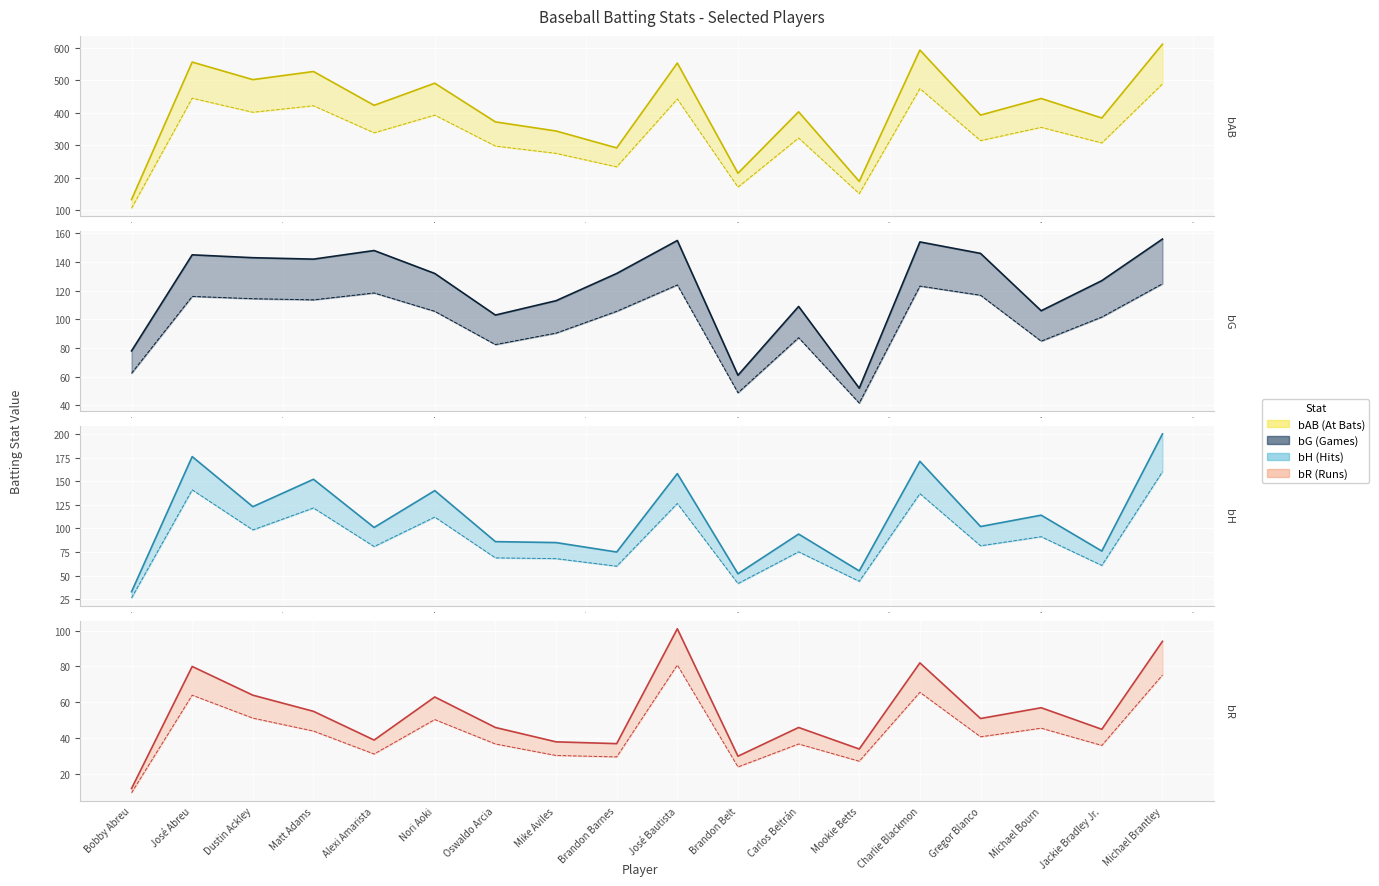

What is the difference between the maximum and minimum values in the bAB (upper) series?

478